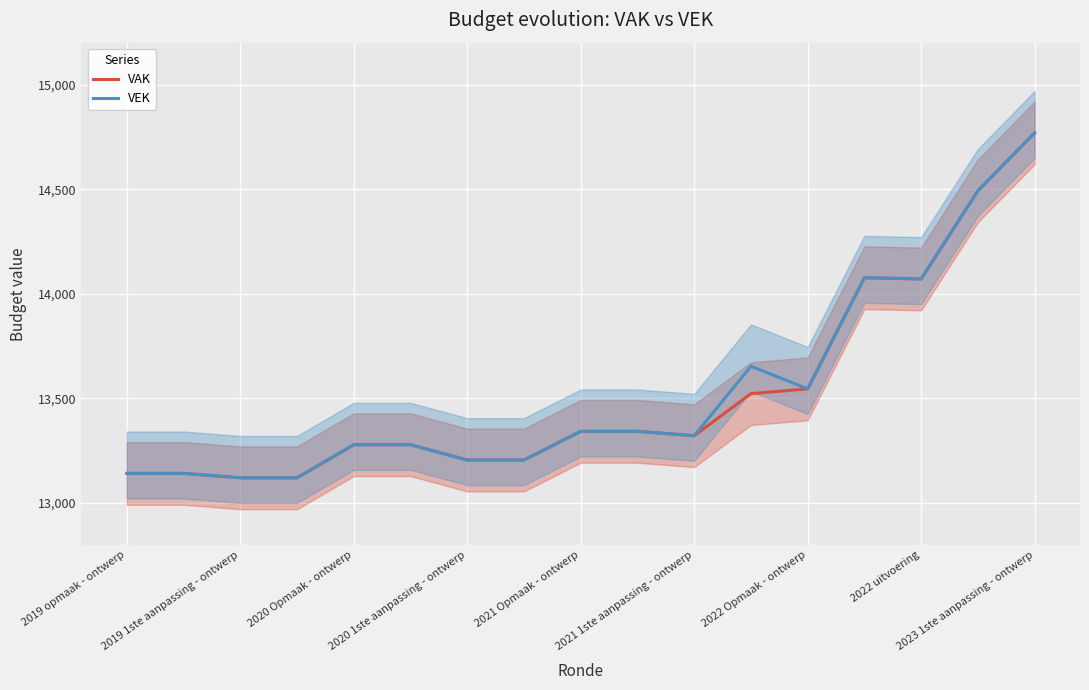

List the series in order of their overall mean, lowest first.

VAK, VEK